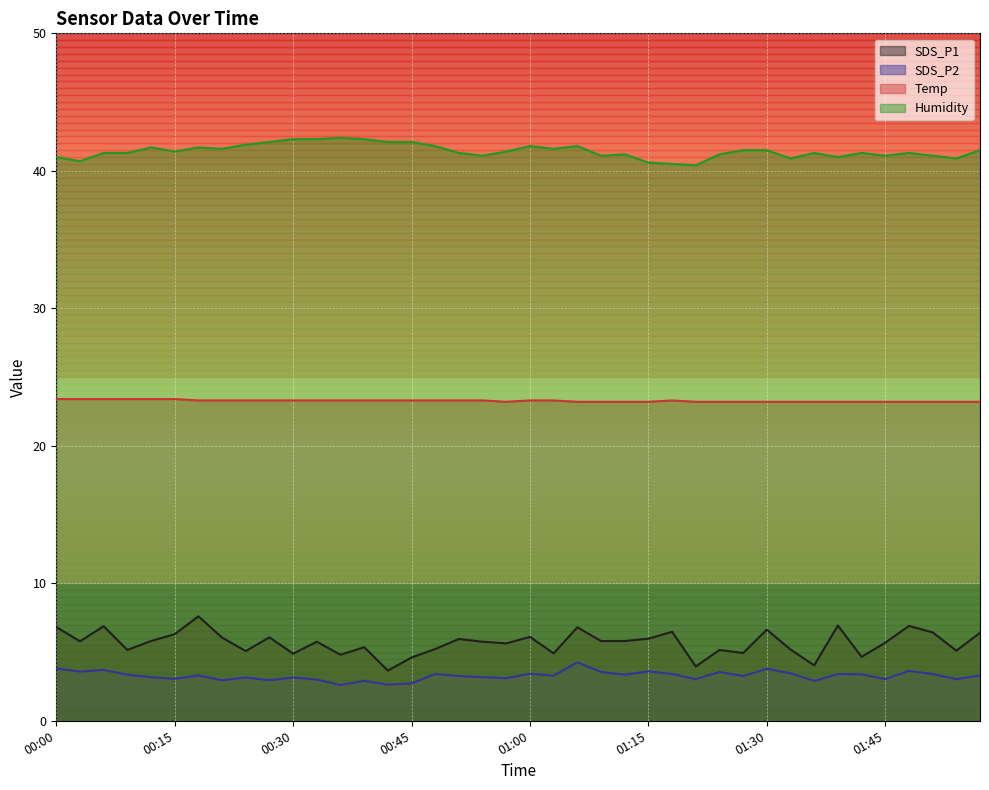

Reading right to left, transcribe all the data shown in this chart.

SDS_P1: 01:57=6.4	01:54=5.1	01:51=6.4	01:48=6.9	01:45=5.7	01:42=4.7	01:39=6.9	01:36=4.0	01:33=5.2	01:30=6.6	01:27=4.9	01:24=5.2	01:21=4.0	01:18=6.5	01:15=6.0	01:12=5.8	01:09=5.8	01:06=6.8	01:03=4.9	01:00=6.1	00:57=5.6	00:54=5.8	00:51=6.0	00:48=5.2	00:45=4.6	00:42=3.6	00:39=5.3	00:36=4.8	00:33=5.8	00:30=4.9	00:27=6.1	00:24=5.1	00:21=6.0	00:18=7.6	00:15=6.3	00:12=5.8	00:09=5.2	00:06=6.9	00:03=5.8	00:00=6.8
SDS_P2: 01:57=3.3	01:54=3.0	01:51=3.4	01:48=3.6	01:45=3.0	01:42=3.4	01:39=3.4	01:36=2.9	01:33=3.5	01:30=3.8	01:27=3.2	01:24=3.5	01:21=3.0	01:18=3.4	01:15=3.6	01:12=3.4	01:09=3.5	01:06=4.2	01:03=3.3	01:00=3.4	00:57=3.1	00:54=3.2	00:51=3.2	00:48=3.4	00:45=2.7	00:42=2.6	00:39=2.9	00:36=2.6	00:33=3.0	00:30=3.1	00:27=3.0	00:24=3.1	00:21=3.0	00:18=3.3	00:15=3.0	00:12=3.2	00:09=3.4	00:06=3.7	00:03=3.6	00:00=3.8
Temp: 01:57=23.2	01:54=23.2	01:51=23.2	01:48=23.2	01:45=23.2	01:42=23.2	01:39=23.2	01:36=23.2	01:33=23.2	01:30=23.2	01:27=23.2	01:24=23.2	01:21=23.2	01:18=23.3	01:15=23.2	01:12=23.2	01:09=23.2	01:06=23.2	01:03=23.3	01:00=23.3	00:57=23.2	00:54=23.3	00:51=23.3	00:48=23.3	00:45=23.3	00:42=23.3	00:39=23.3	00:36=23.3	00:33=23.3	00:30=23.3	00:27=23.3	00:24=23.3	00:21=23.3	00:18=23.3	00:15=23.4	00:12=23.4	00:09=23.4	00:06=23.4	00:03=23.4	00:00=23.4
Humidity: 01:57=41.5	01:54=40.9	01:51=41.1	01:48=41.3	01:45=41.1	01:42=41.3	01:39=41.0	01:36=41.3	01:33=40.9	01:30=41.5	01:27=41.5	01:24=41.2	01:21=40.4	01:18=40.5	01:15=40.6	01:12=41.2	01:09=41.1	01:06=41.8	01:03=41.6	01:00=41.8	00:57=41.4	00:54=41.1	00:51=41.3	00:48=41.8	00:45=42.1	00:42=42.1	00:39=42.3	00:36=42.4	00:33=42.3	00:30=42.3	00:27=42.1	00:24=41.9	00:21=41.6	00:18=41.7	00:15=41.4	00:12=41.7	00:09=41.3	00:06=41.3	00:03=40.7	00:00=41.0